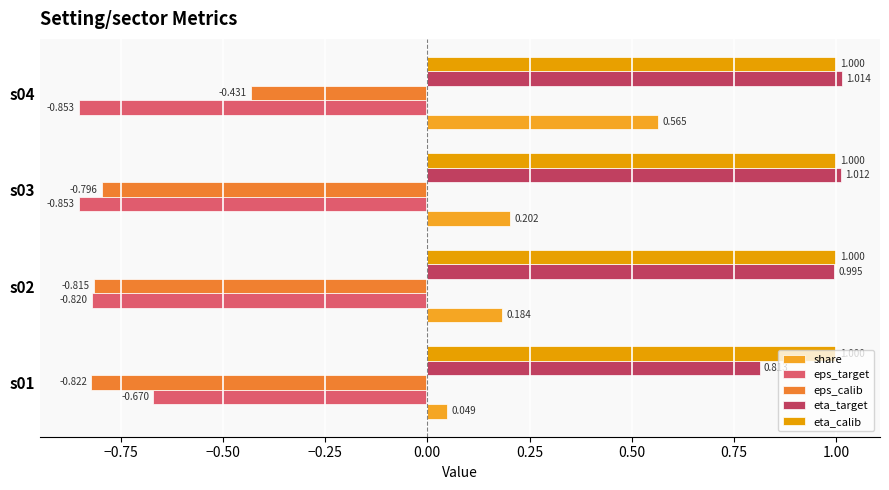

List the labels in order of eta_target value, largest first.

s04, s03, s02, s01